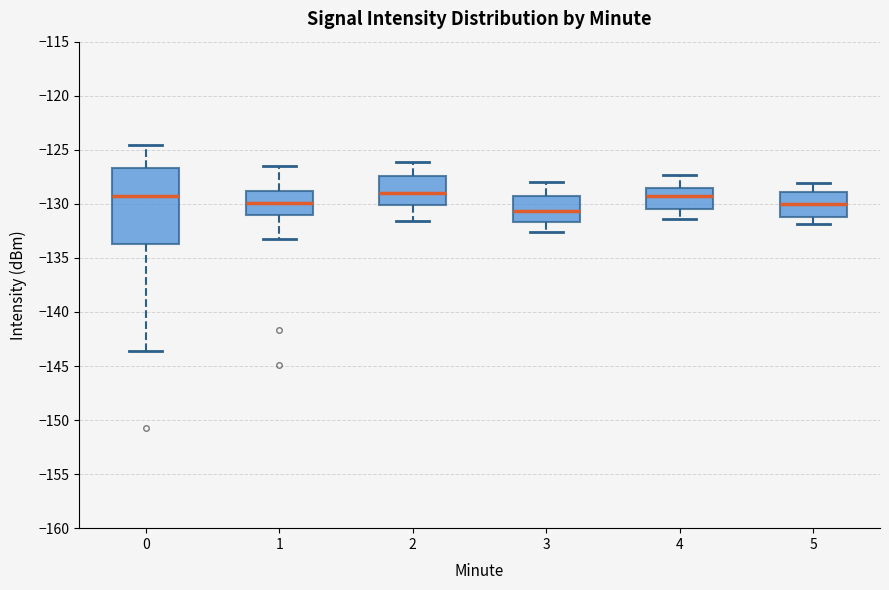

Reading left to right, read every box against the y-axis: the position of its median line, the range the box covers, and the ends of its whiskers. The values are not printed on the chart, so give them approximately, as read against the axis.

0: median -129.5, box -133.5 to -126.5, whiskers -143.5 to -124.5
1: median -130.0, box -131.0 to -129.0, whiskers -133.5 to -126.5
2: median -129.0, box -130.0 to -127.5, whiskers -131.5 to -126.0
3: median -130.5, box -131.5 to -129.0, whiskers -132.5 to -128.0
4: median -129.0, box -130.5 to -128.5, whiskers -131.5 to -127.5
5: median -130.0, box -131.0 to -129.0, whiskers -132.0 to -128.0